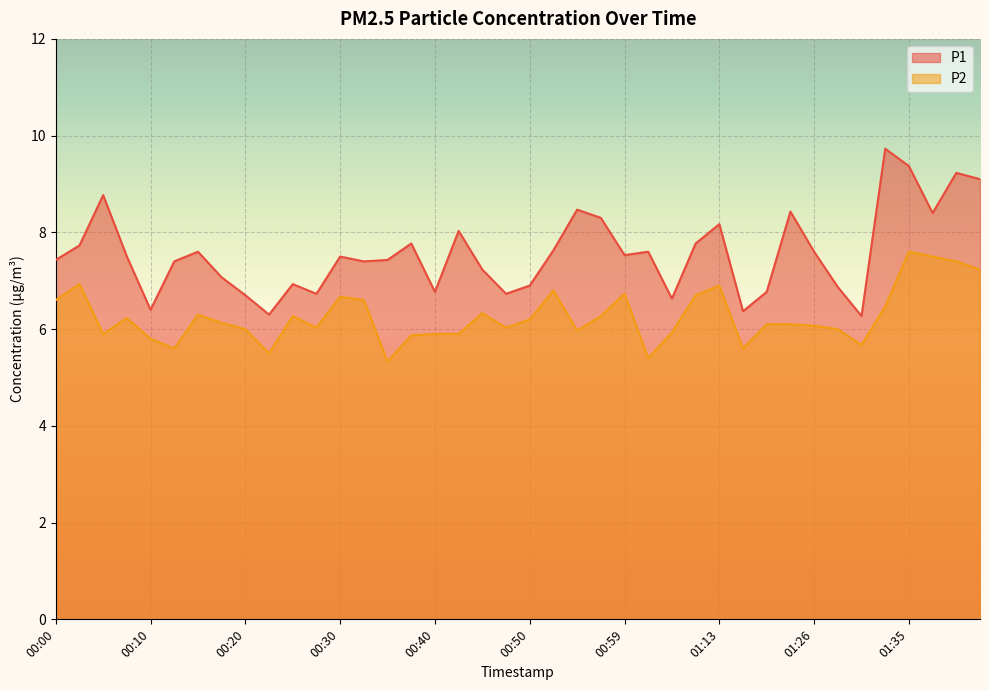

Where is the first local minimum for P2?

00:05